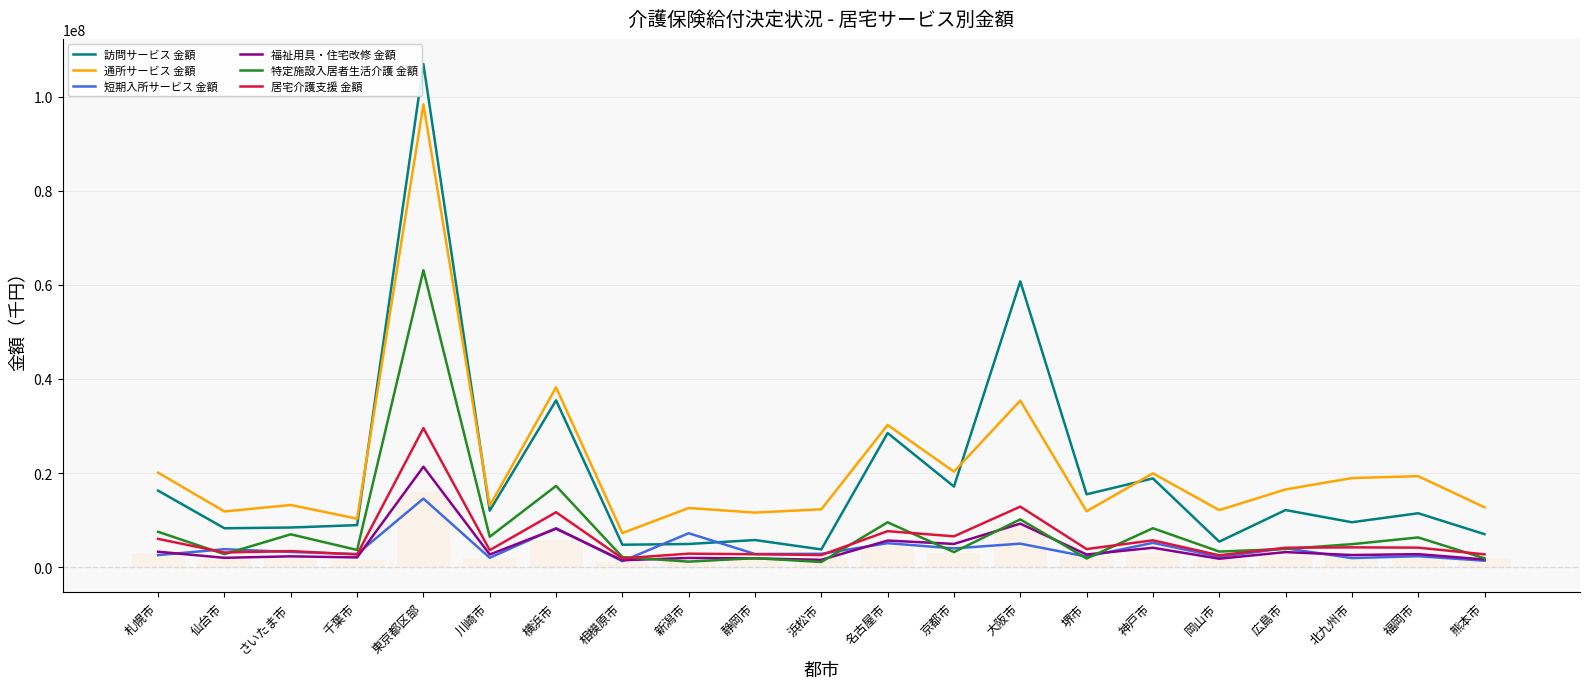

At which category does the chart reach its peak across all series?

東京都区部